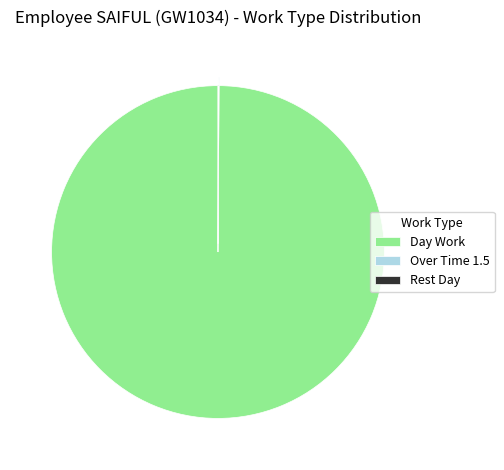

Does any single category account for the majority?

Yes